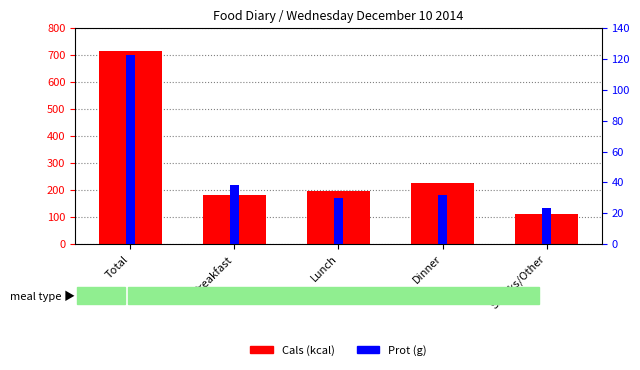

How many bars are there in each group?

2